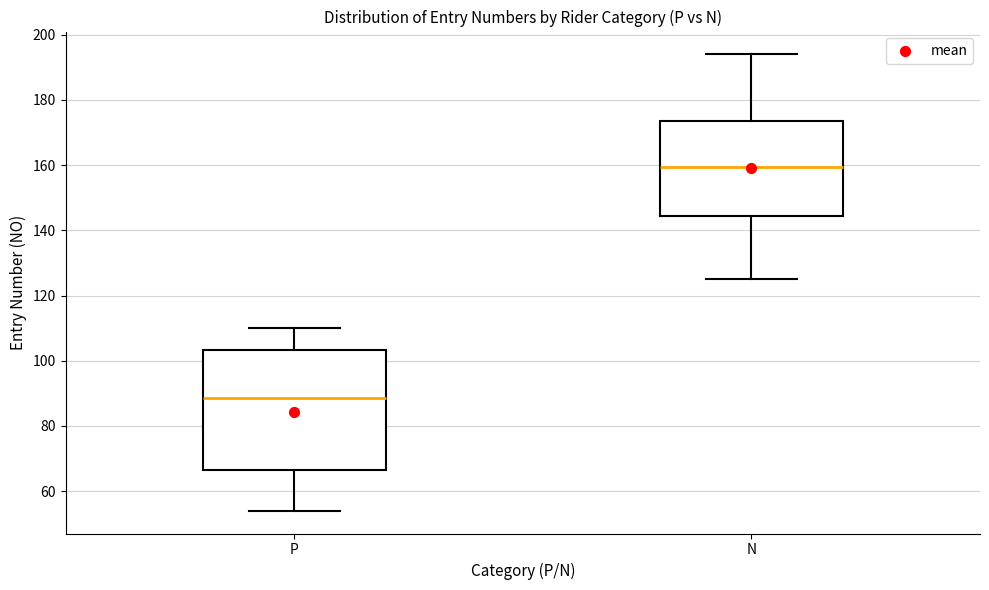

Which box's median line is the lowest?

P